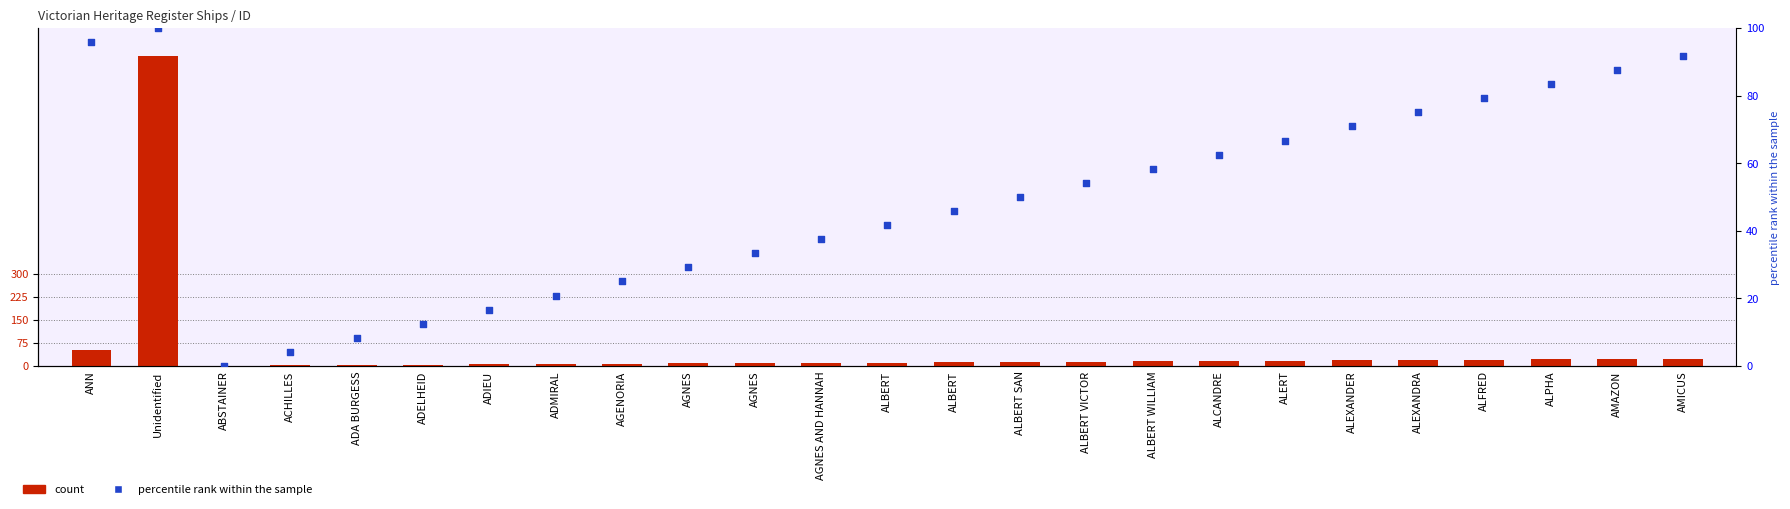

What is the total value across all series at ALERT?

83.7